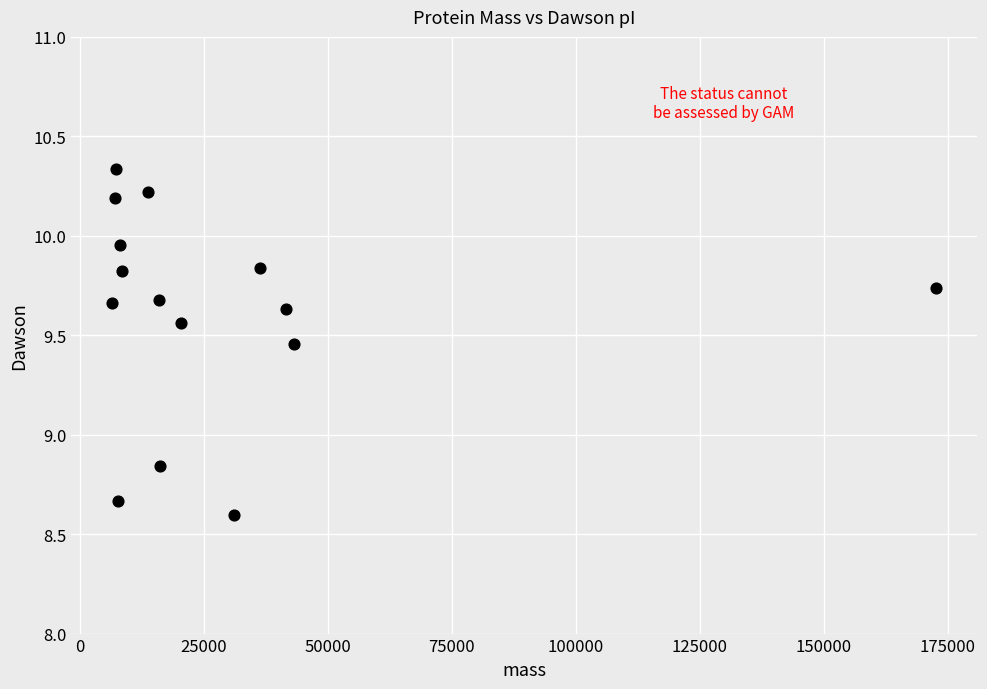

What is the range of X values (max minus min)?

166104.1